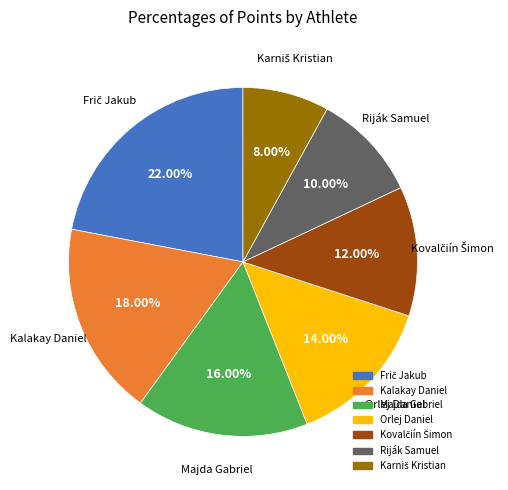

To the nearest percent, what portion does Majda Gabriel represent?

16%